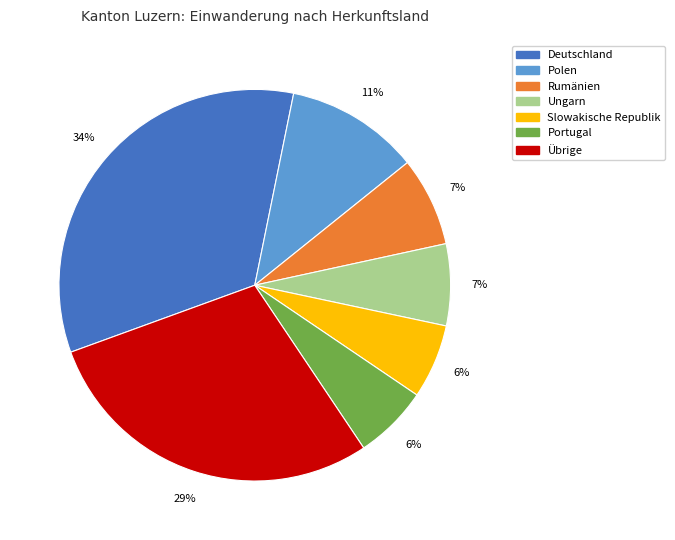

Count the number of slices in the pie.

7